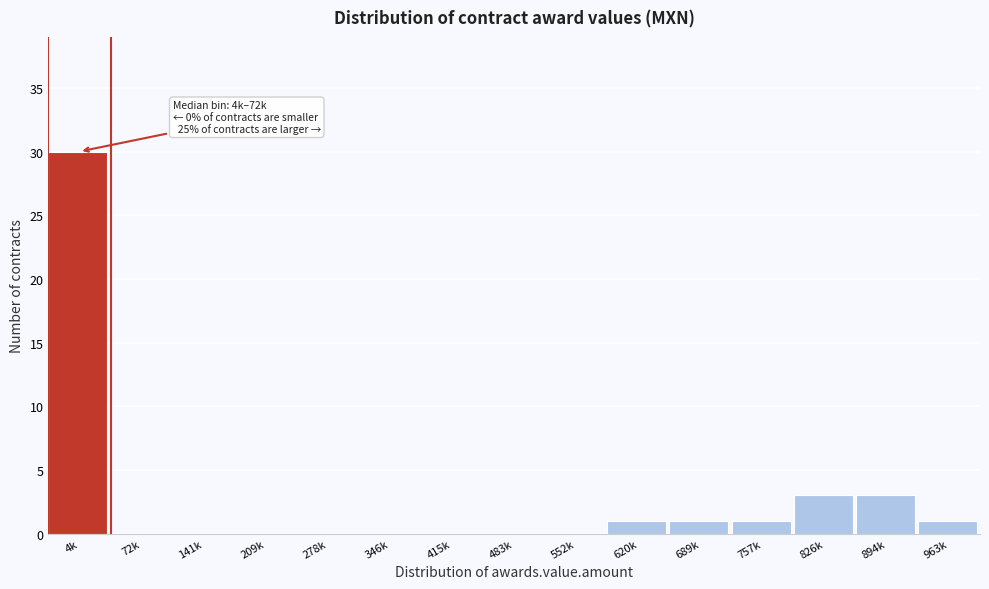

Reading left to right, transcribe all the data shown in this chart.

4k=30	72k=0	141k=0	209k=0	278k=0	346k=0	415k=0	483k=0	552k=0	620k=1	689k=1	757k=1	826k=3	894k=3	963k=1